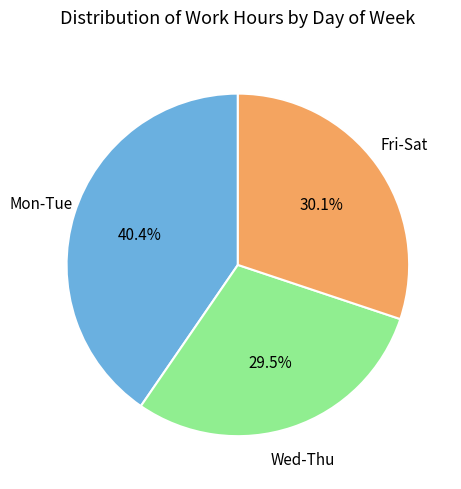

To the nearest percent, what is the average slice percentage?

33%